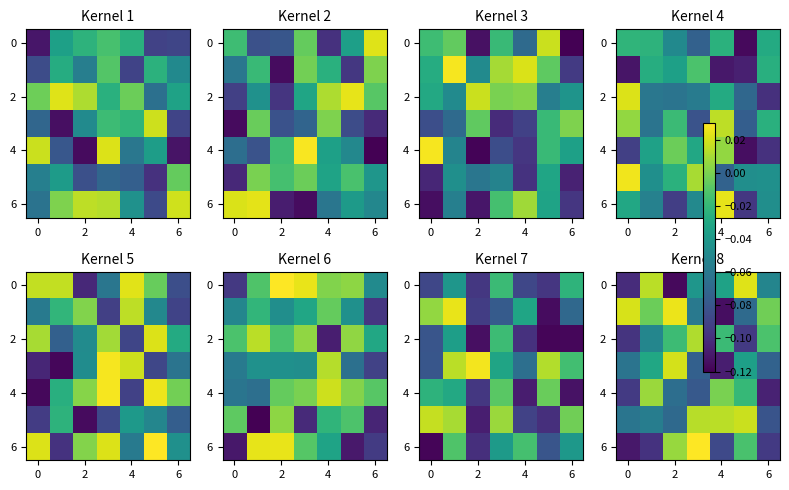

What is the spread (max minus min) of values at 4?

0.1